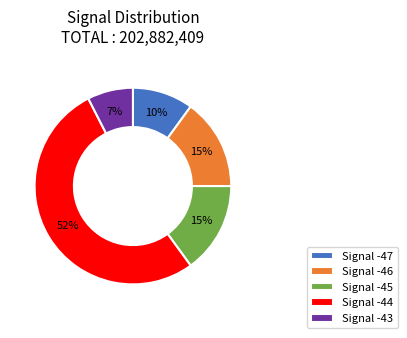

Which category has the biggest portion of the pie?

Signal -44